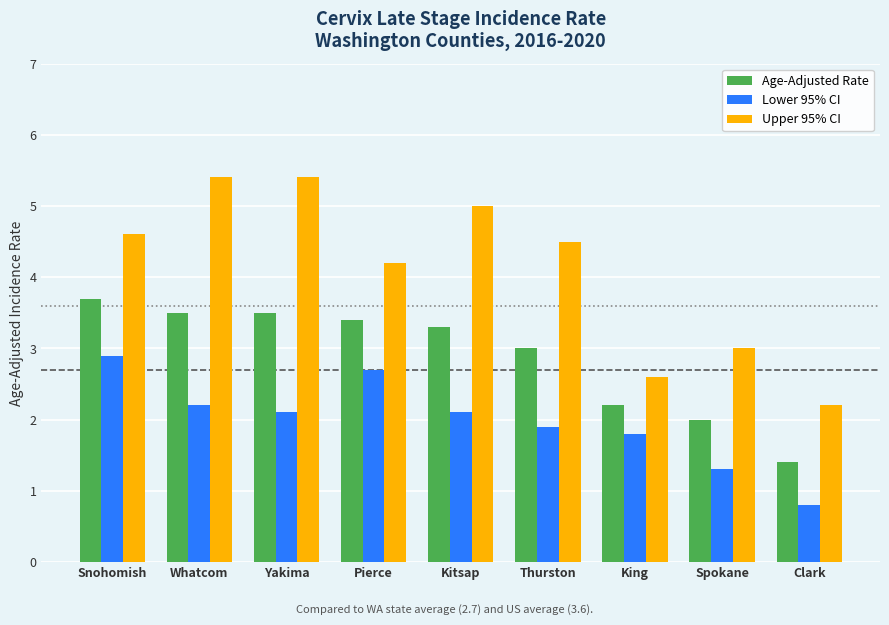

What are all the series names shown in the legend?

Age-Adjusted Rate, Lower 95% CI, Upper 95% CI